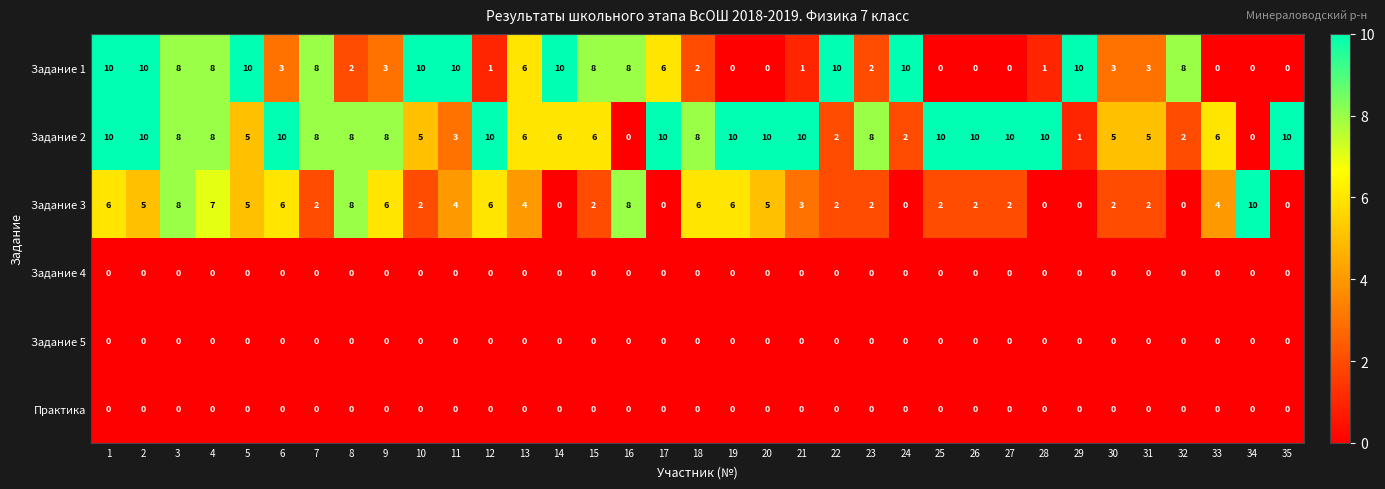

True or false: Практика has a value of 0 at 35.

True